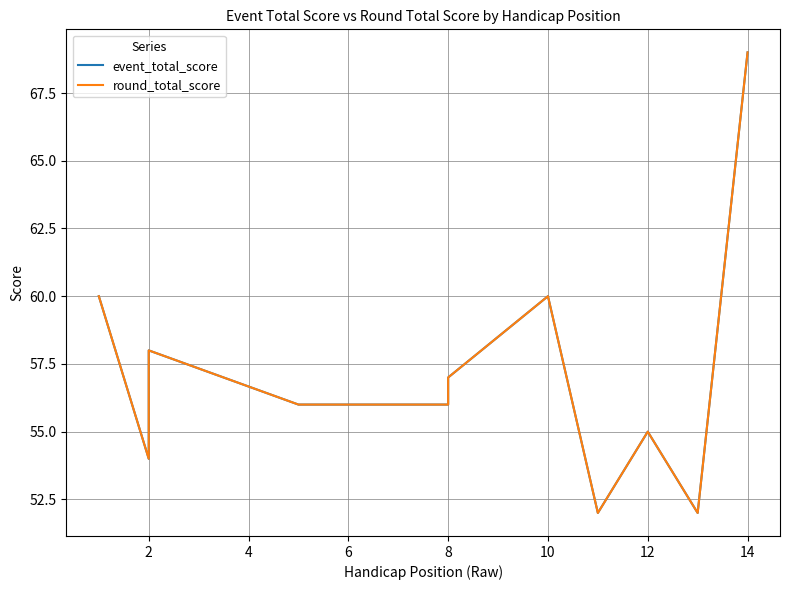

What is the minimum value for event_total_score?

52